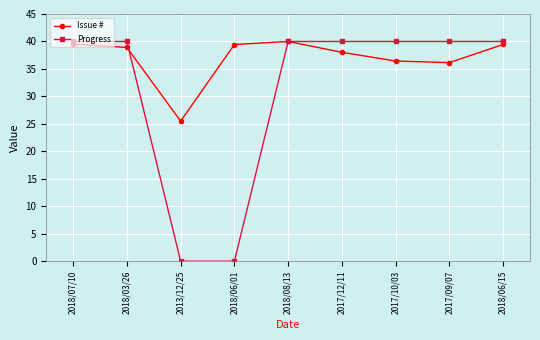

Is the value of Progress at 2013/12/25 greater than the value of Issue # at 2018/06/15?

No